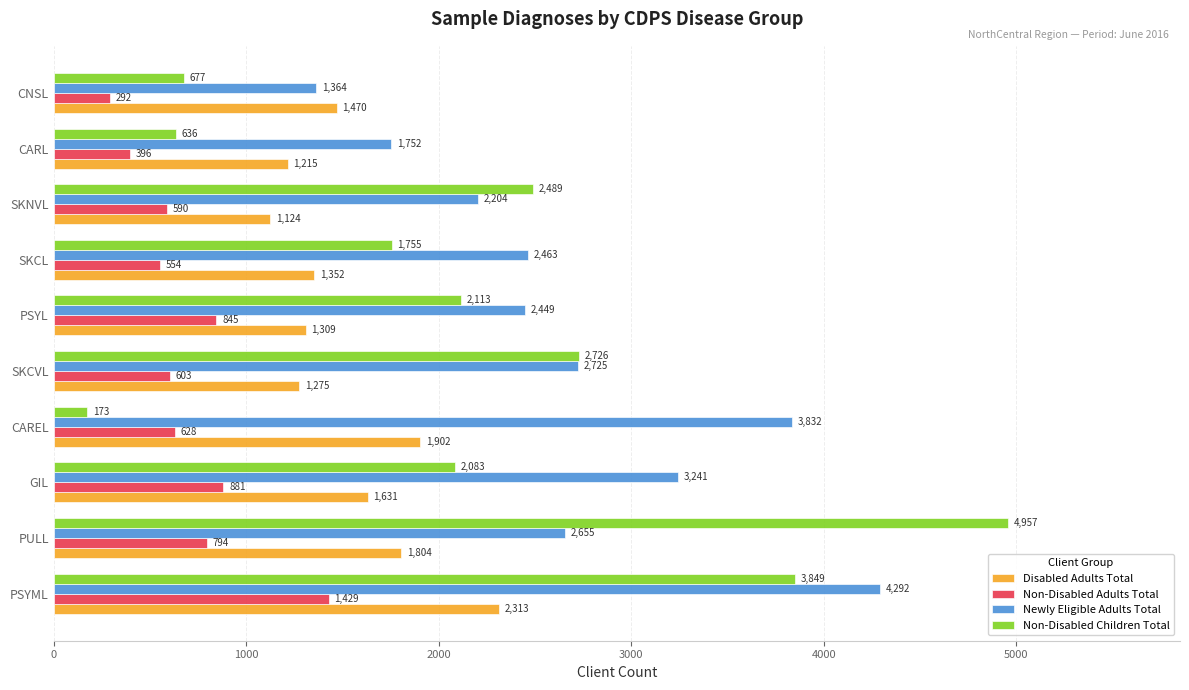

The value of Non-Disabled Children Total at PSYML is 3849. True or false?

True